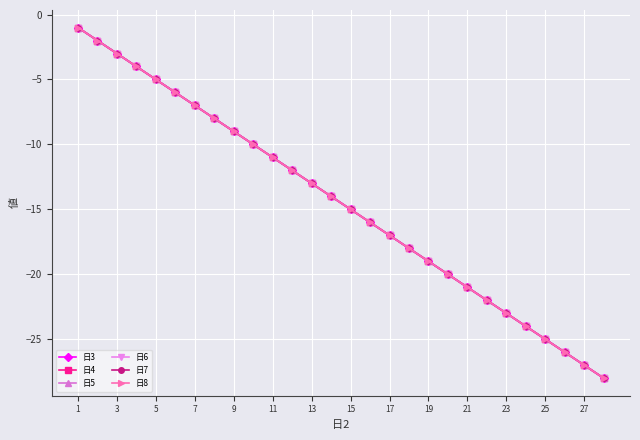

What is the greatest value displayed?

-1